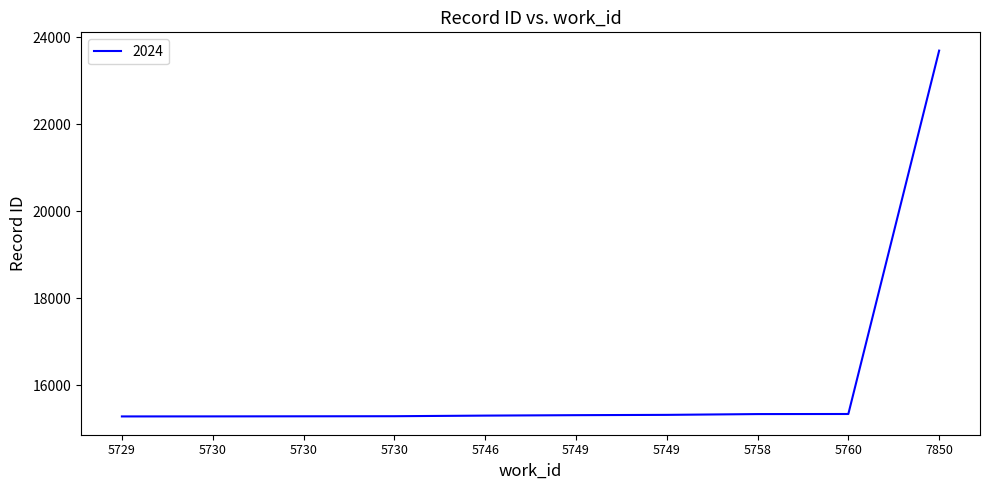

How many lines are shown in the chart?

1